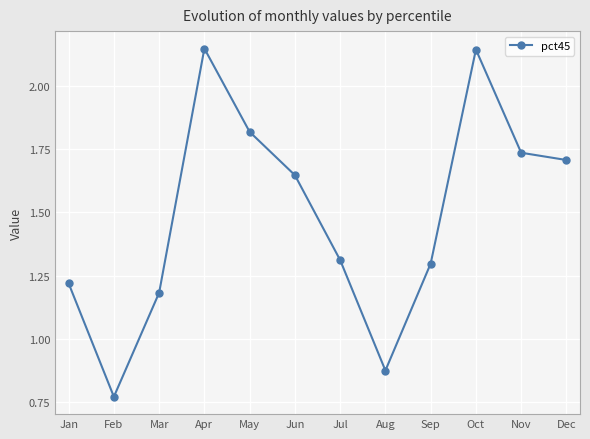

The value at Nov is 2.5. True or false?

False